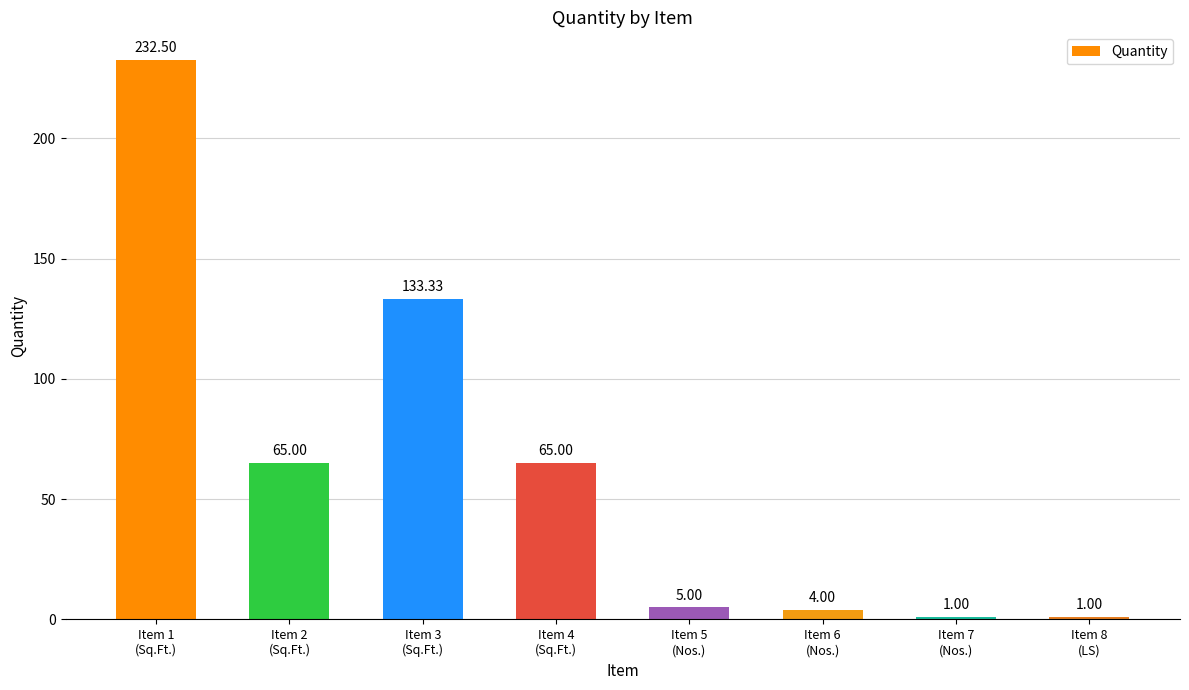

The value at Item 6
(Nos.) is 4.0. True or false?

True